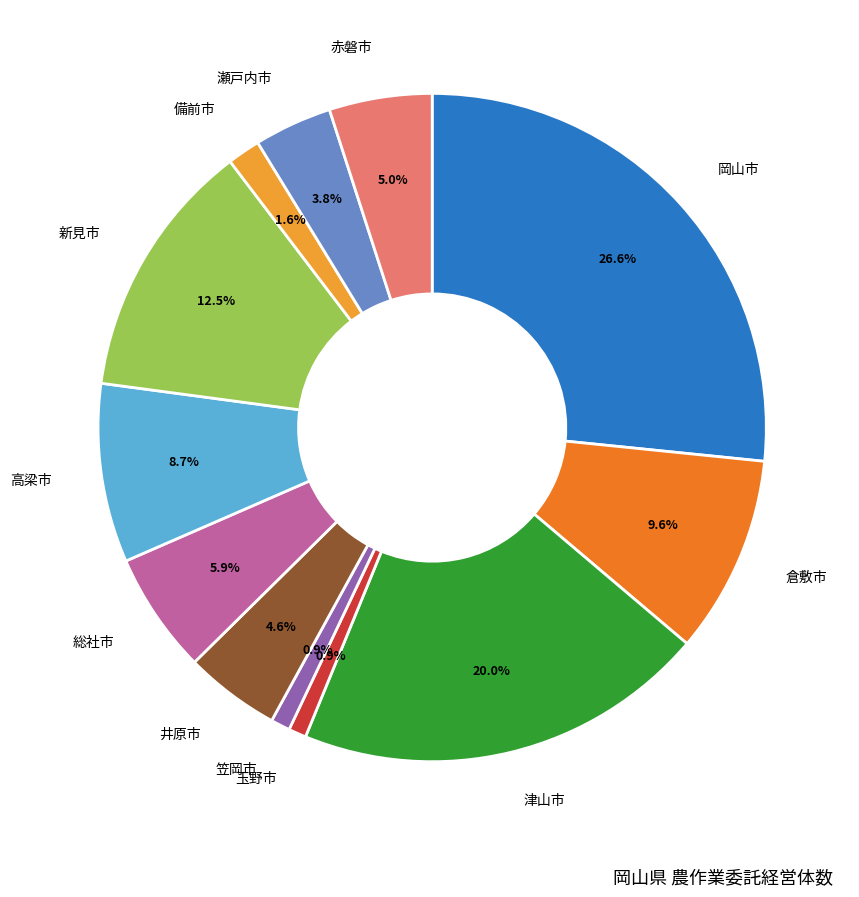

Does any single category account for the majority?

No